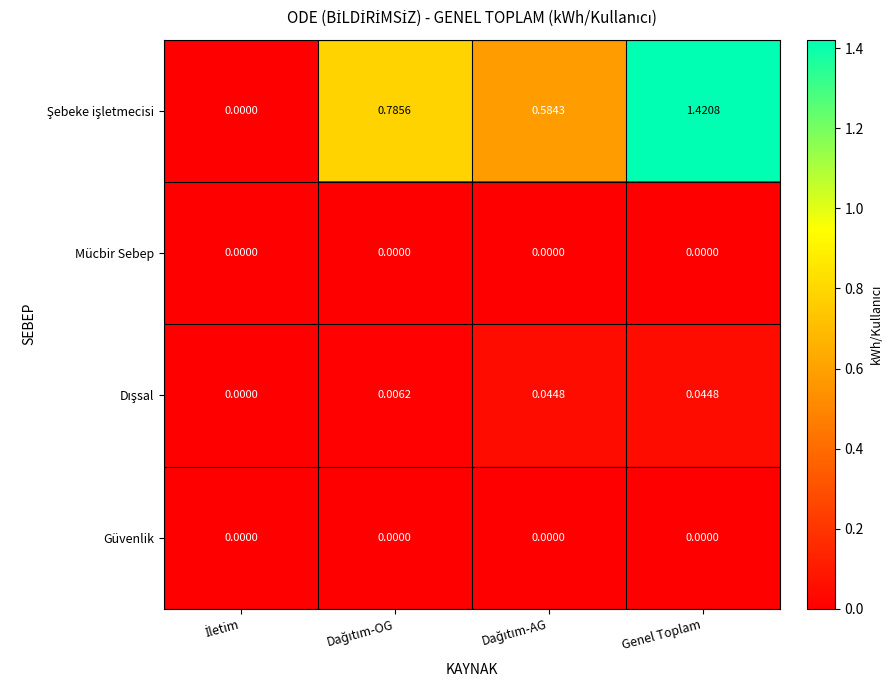

At which category is the sum across all series the highest?

Genel Toplam